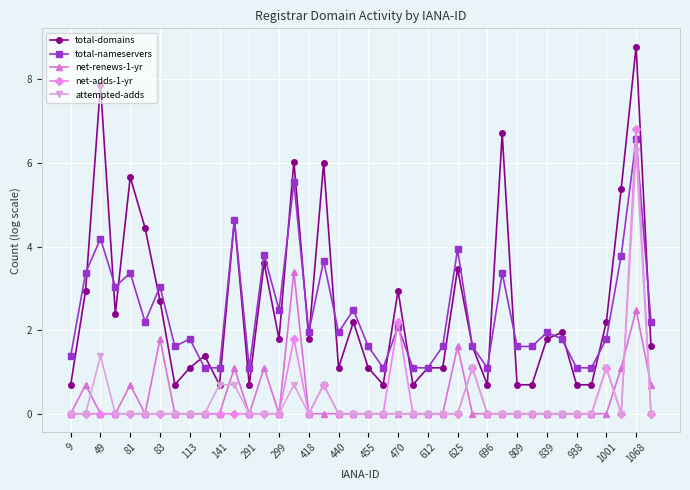

Reading right to left, extract all data points from this chart.

total-domains: 1.6	8.8	5.4	2.2	0.7	0.7	1.9	1.8	0.7	0.7	6.7	0.7	1.6	3.5	1.1	1.1	0.7	2.9	0.7	1.1	2.2	1.1	6.0	1.8	6.0	1.8	3.6	0.7	4.6	0.7	1.4	1.1	0.7	2.7	4.4	5.7	2.4	7.9	2.9	0.7
total-nameservers: 2.2	6.6	3.8	1.8	1.1	1.1	1.8	1.9	1.6	1.6	3.4	1.1	1.6	3.9	1.6	1.1	1.1	2.1	1.1	1.6	2.5	1.9	3.7	1.9	5.5	2.5	3.8	1.1	4.6	1.1	1.1	1.8	1.6	3.0	2.2	3.4	3.0	4.2	3.4	1.4
net-renews-1-yr: 0.7	2.5	1.1	0.0	0.0	0.0	0.0	0.0	0.0	0.0	0.0	0.0	0.0	1.6	0.0	0.0	0.0	0.0	0.0	0.0	0.0	0.0	0.0	0.0	3.4	0.0	1.1	0.0	1.1	0.0	0.0	0.0	0.0	1.8	0.0	0.7	0.0	0.0	0.7	0.0
net-adds-1-yr: 0.0	6.8	0.0	1.1	0.0	0.0	0.0	0.0	0.0	0.0	0.0	0.0	1.1	0.0	0.0	0.0	0.0	2.2	0.0	0.0	0.0	0.0	0.7	0.0	1.8	0.0	0.0	0.0	0.0	0.0	0.0	0.0	0.0	0.0	0.0	0.0	0.0	0.0	0.0	0.0
attempted-adds: 0.0	6.3	0.0	1.1	0.0	0.0	0.0	0.0	0.0	0.0	0.0	0.0	1.1	0.0	0.0	0.0	0.0	0.0	0.0	0.0	0.0	0.0	0.7	0.0	0.7	0.0	0.0	0.0	0.7	0.7	0.0	0.0	0.0	0.0	0.0	0.0	0.0	1.4	0.0	0.0